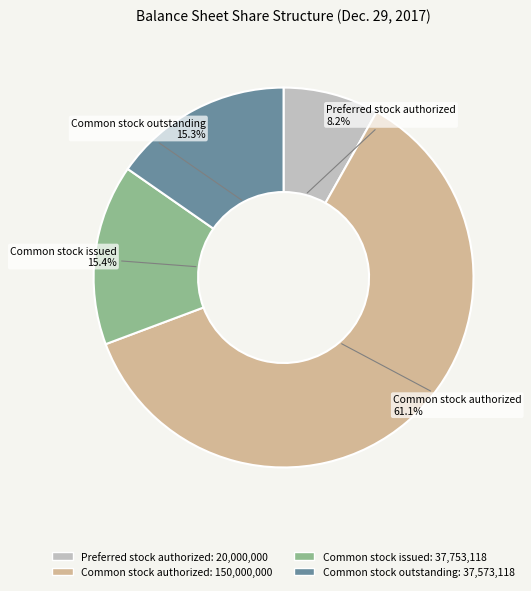

To the nearest percent, what is the difference between the largest and smallest slice percentages?

53%